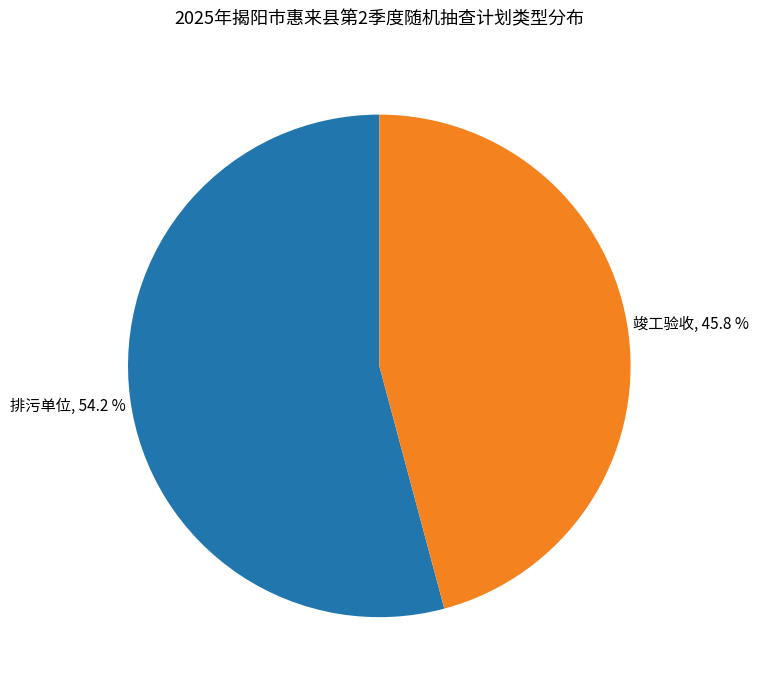

Does any single category account for the majority?

Yes